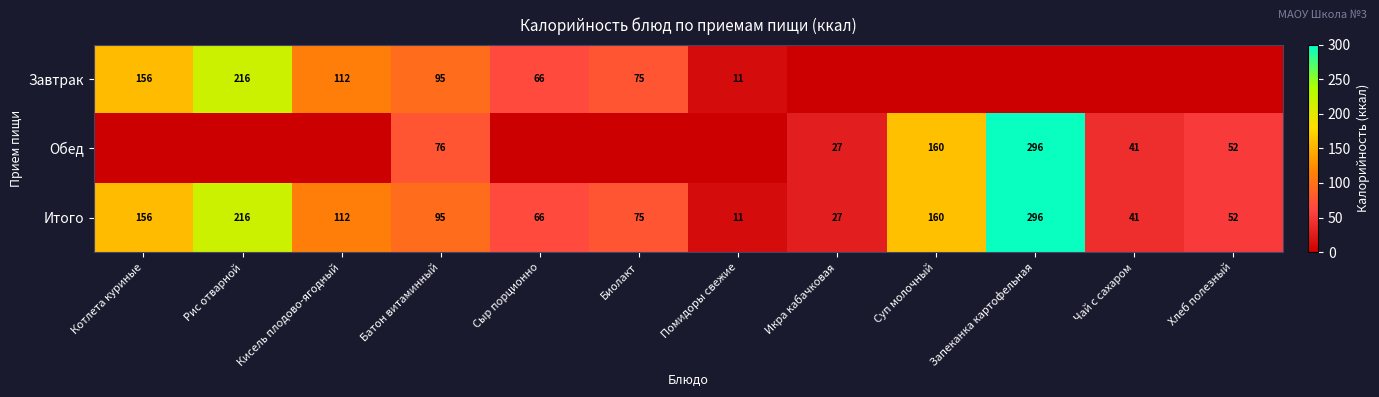

Where does the Итого series first go above 95?

Котлета куриные